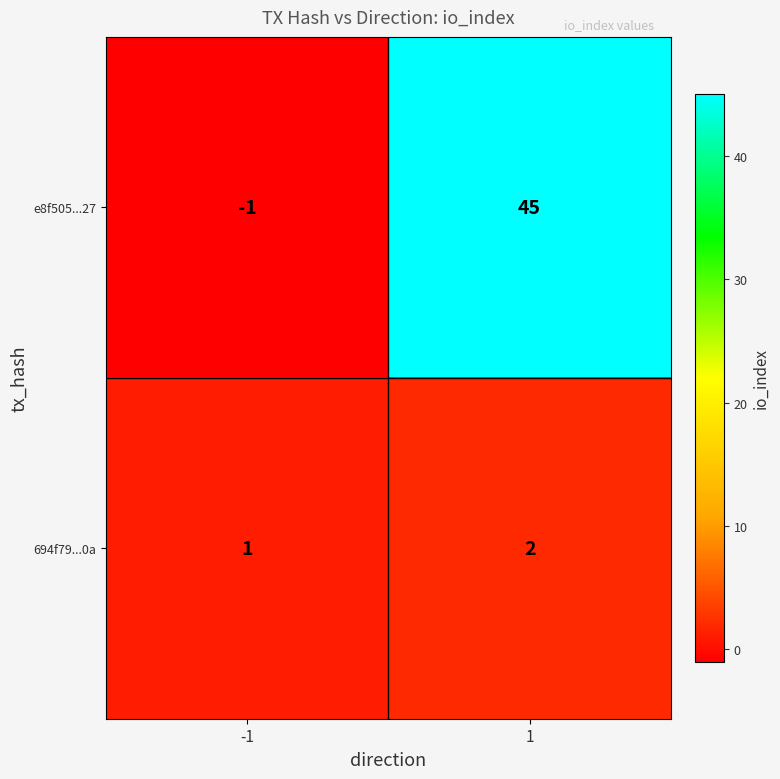

Count the number of categories in the chart.

2